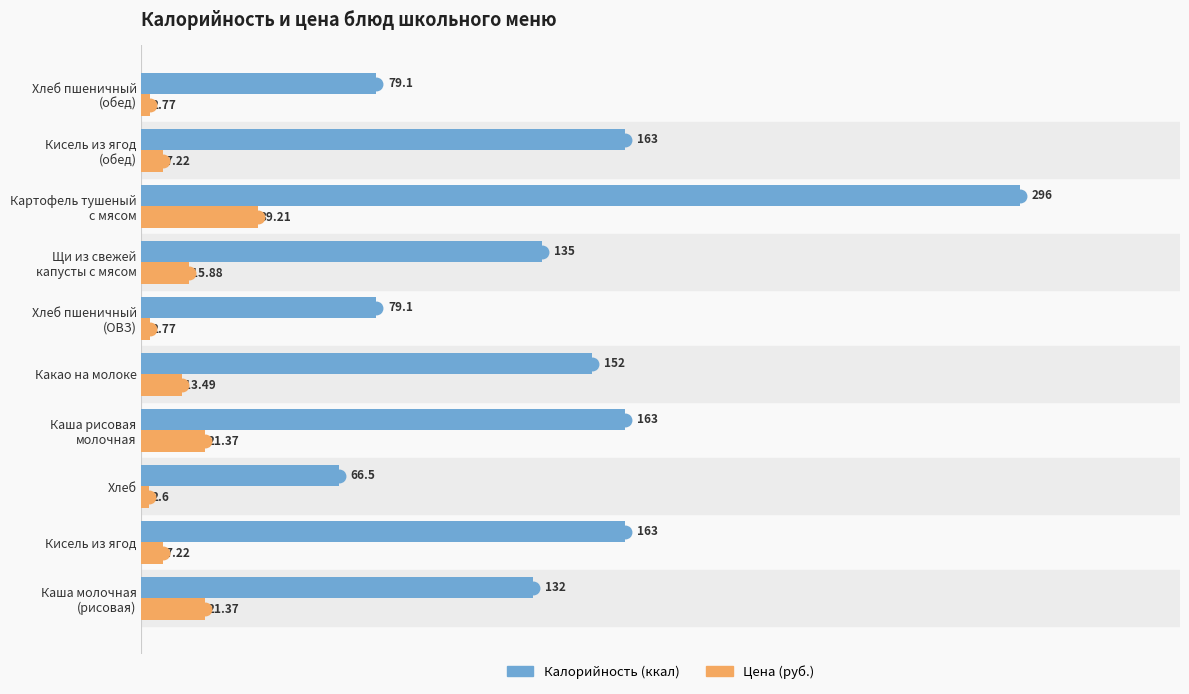

What is the total value across all series at Какао на молоке?

165.5